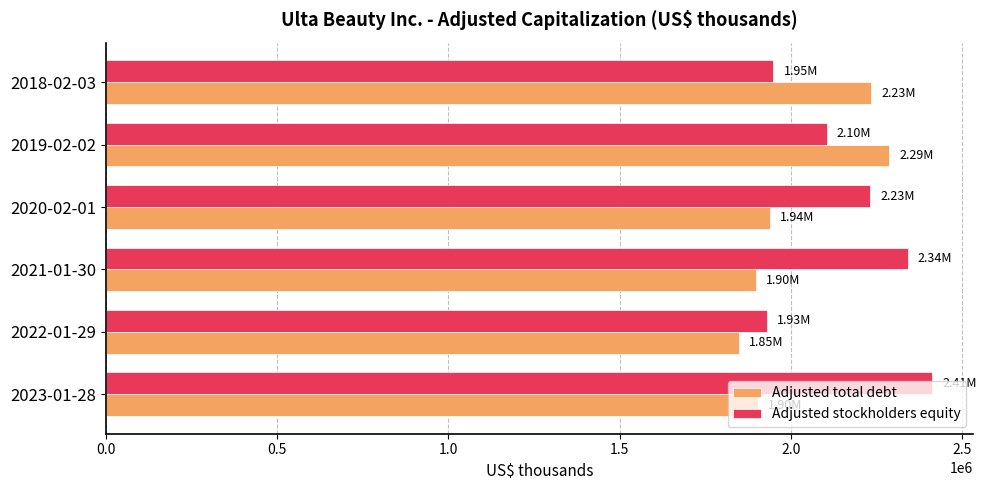

List the series in order of their overall mean, highest first.

Adjusted stockholders equity, Adjusted total debt